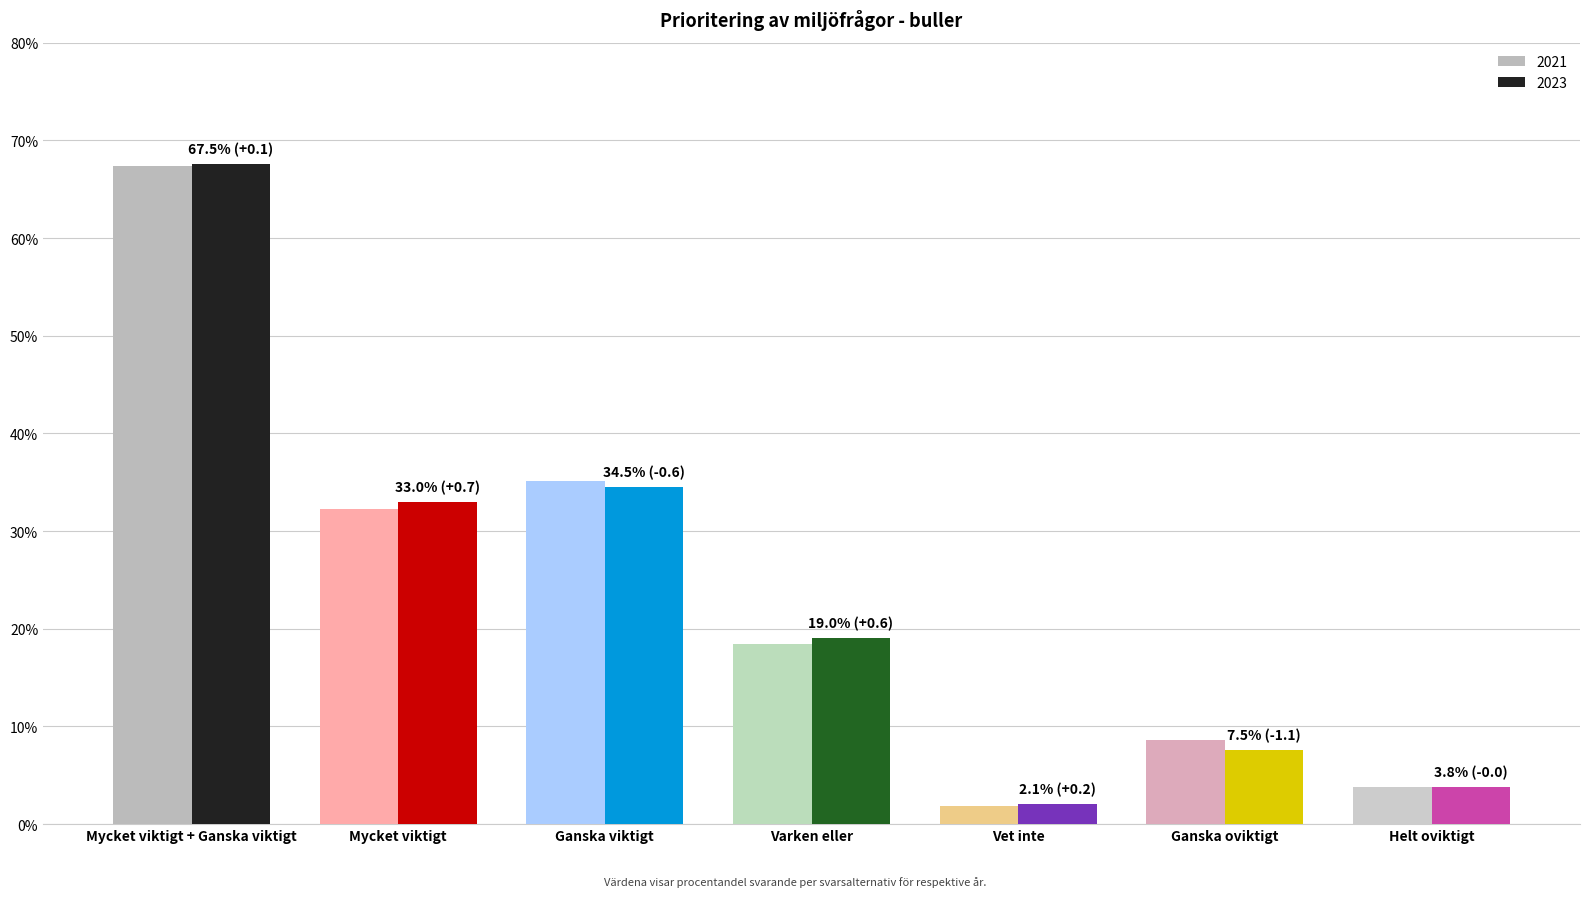

Does the chart contain stacked bars?

No